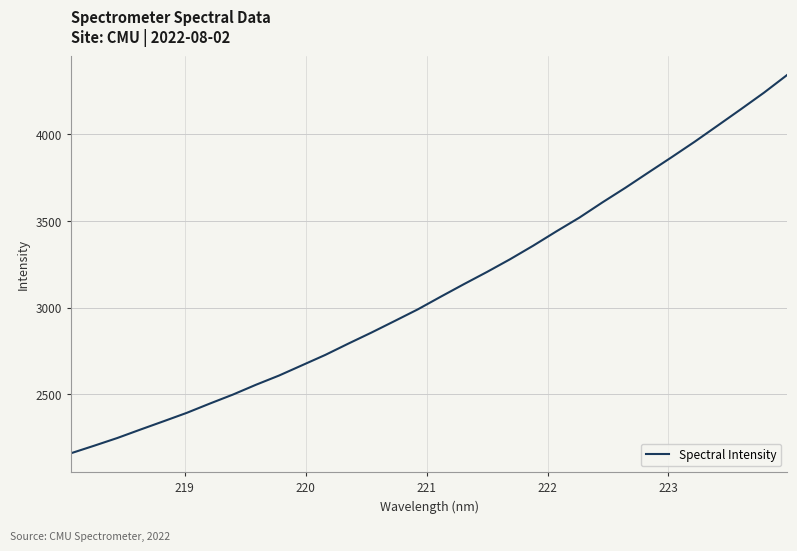

What is the difference between the maximum and minimum values?

2183.6